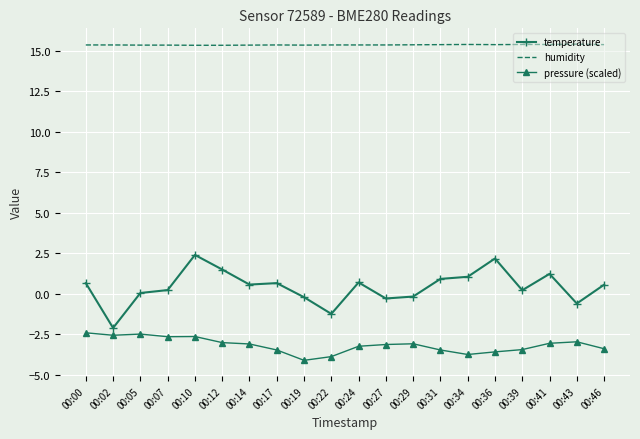

True or false: temperature and humidity intersect in this chart.

False